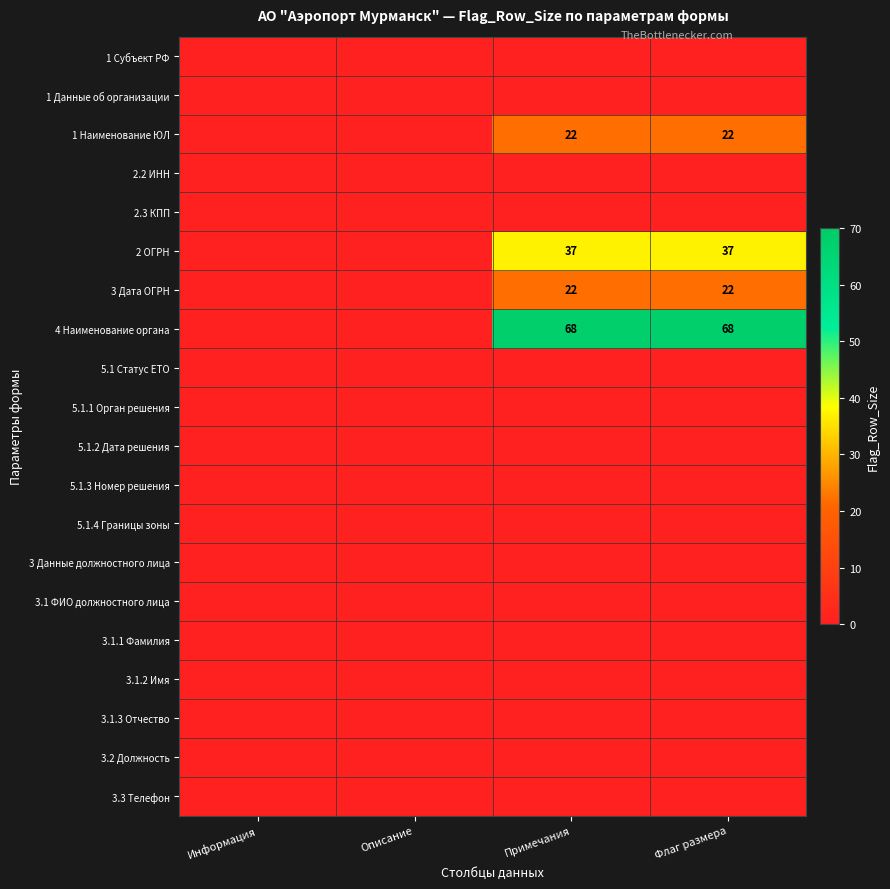

At which category is the sum across all series the highest?

Примечания